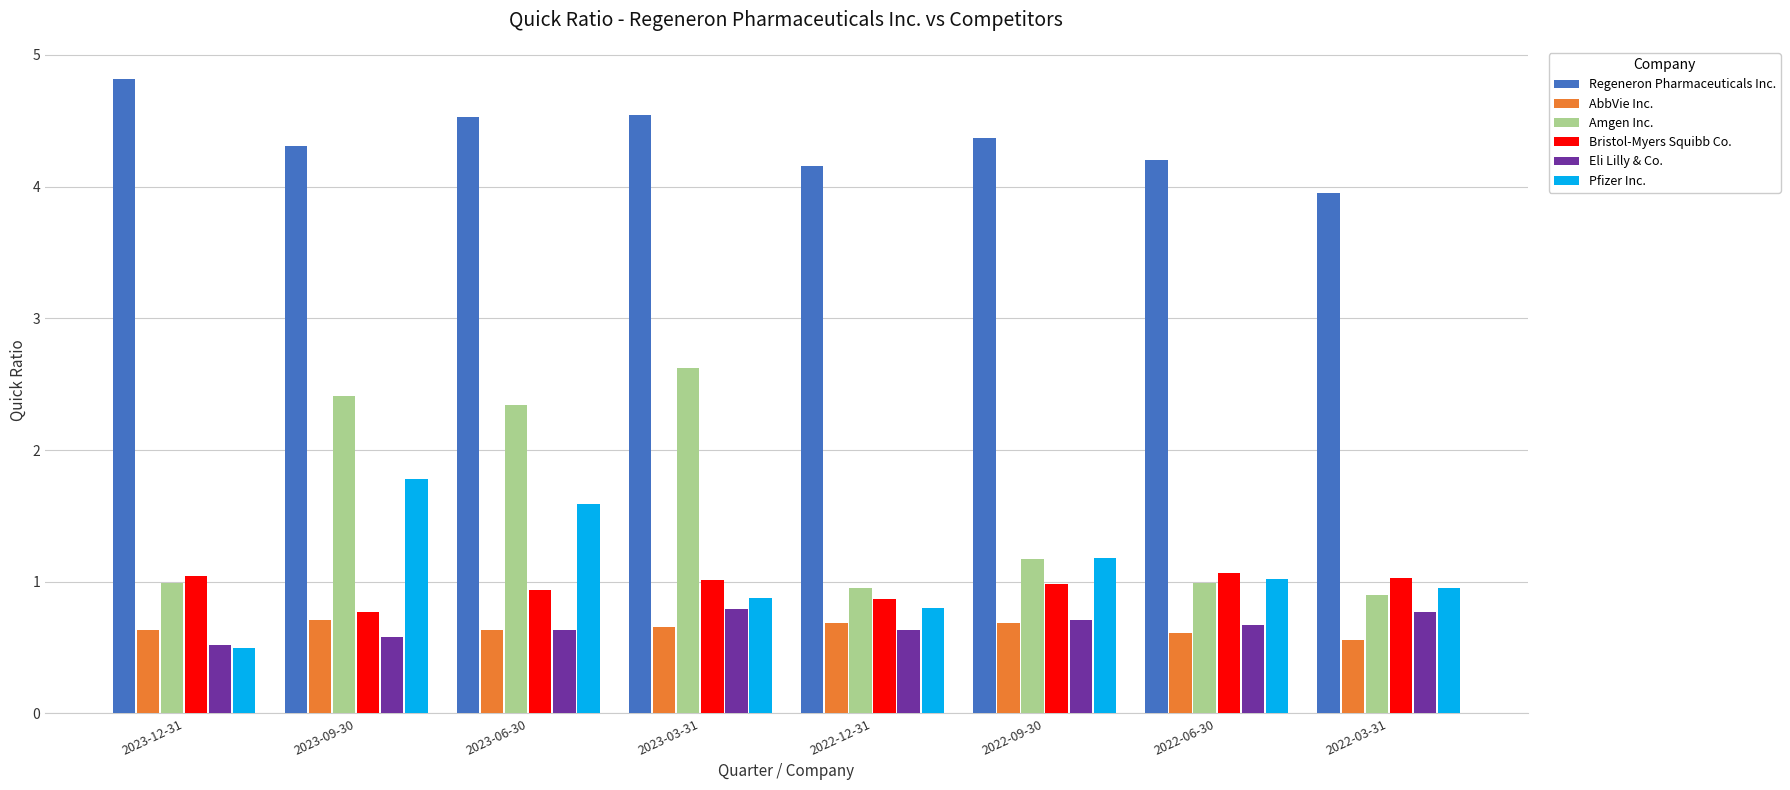

What is the total value across all series at 2022-09-30?

9.1